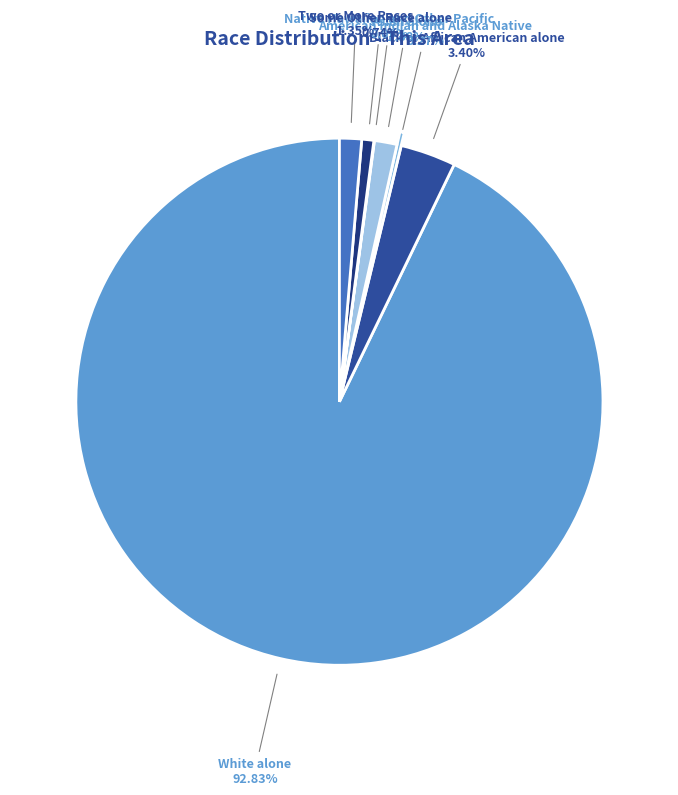

What is the largest slice in the pie chart?

White alone